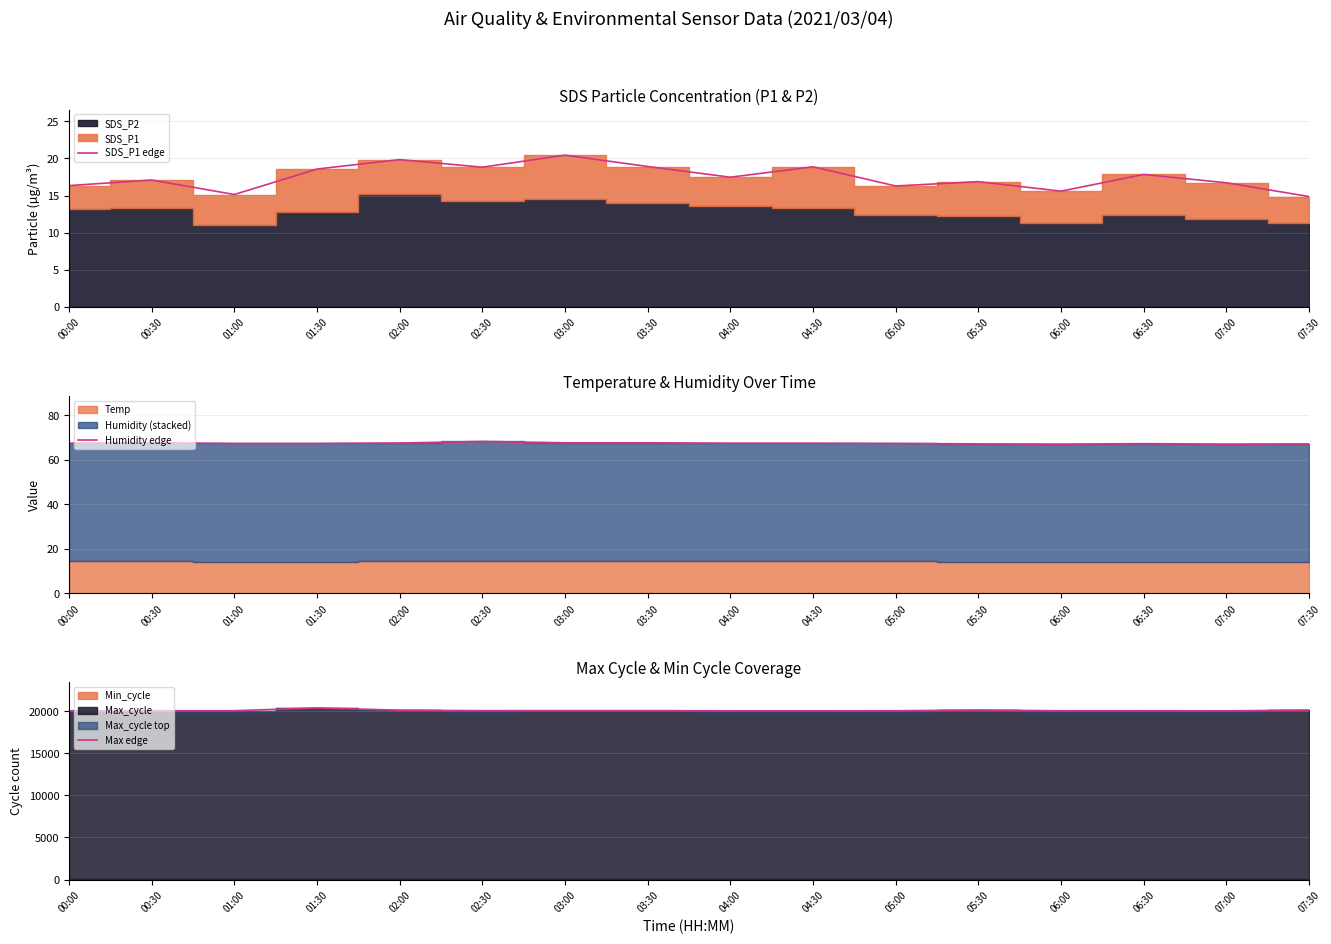

What is the total value across all series at 03:00?

20149.0